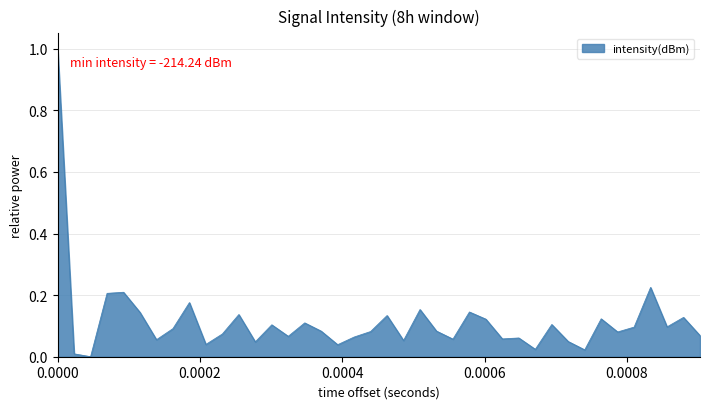

What is the difference between the maximum and minimum values?

1.0